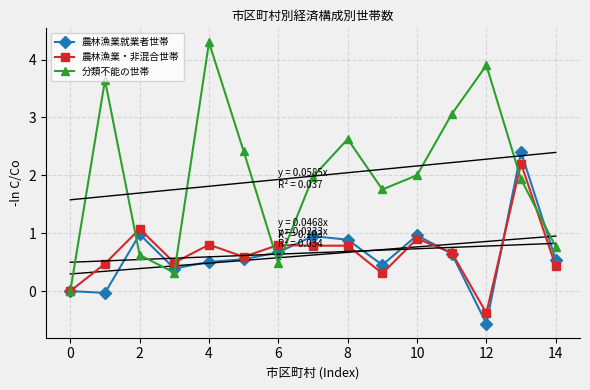

Is it true that 分類不能の世帯 equals 2.0 at 10?

True